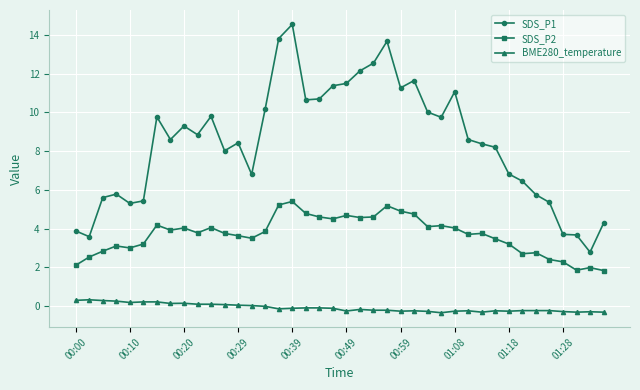

What is the sum of all SDS_P2 values?

146.8